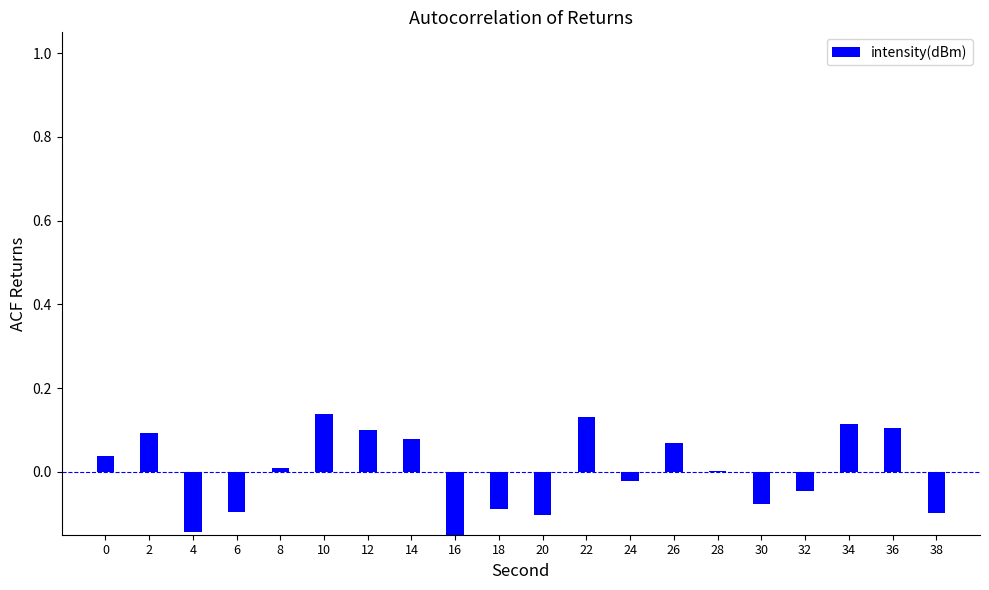

Which category has the highest value across all series?

10